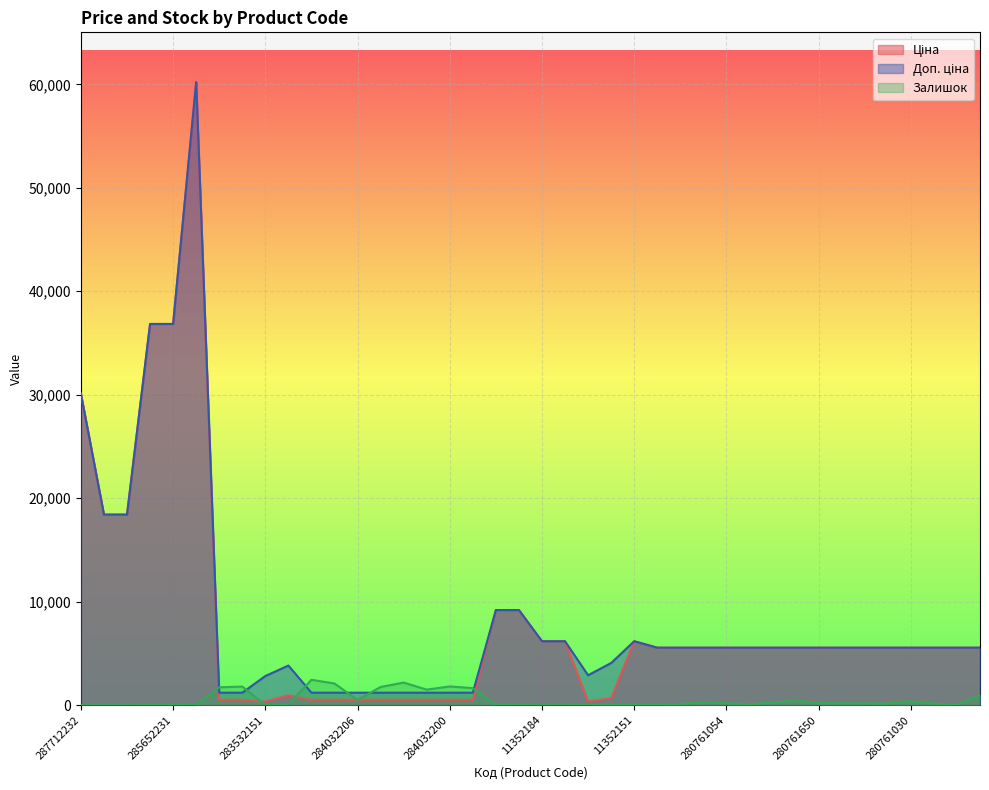

Which series ends up on top after the final intersection of Ціна and Залишок?

Ціна